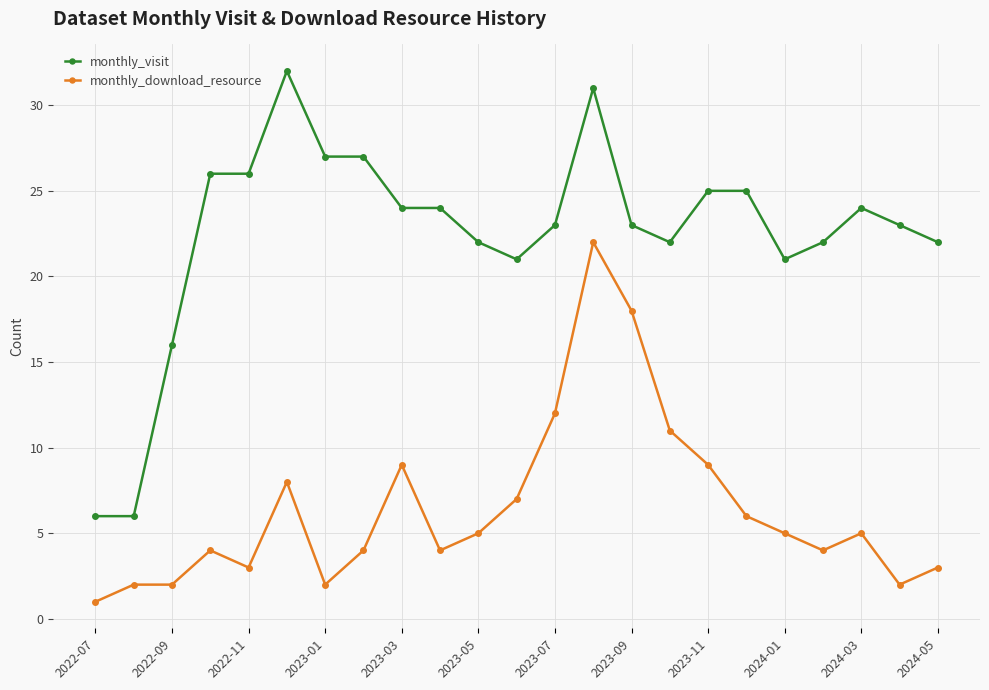

True or false: monthly_visit has more than 0 points higher than both neighbors.

True